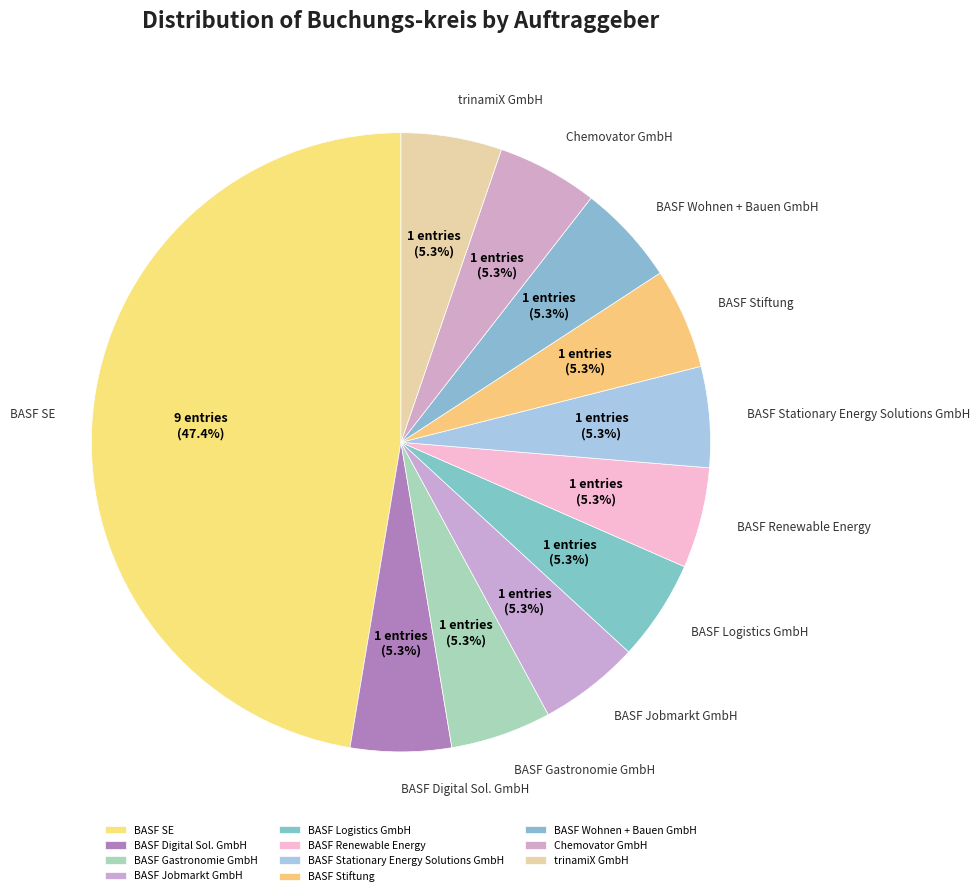

Is it true that BASF Stationary Energy Solutions GmbH is 5% of the pie?

True